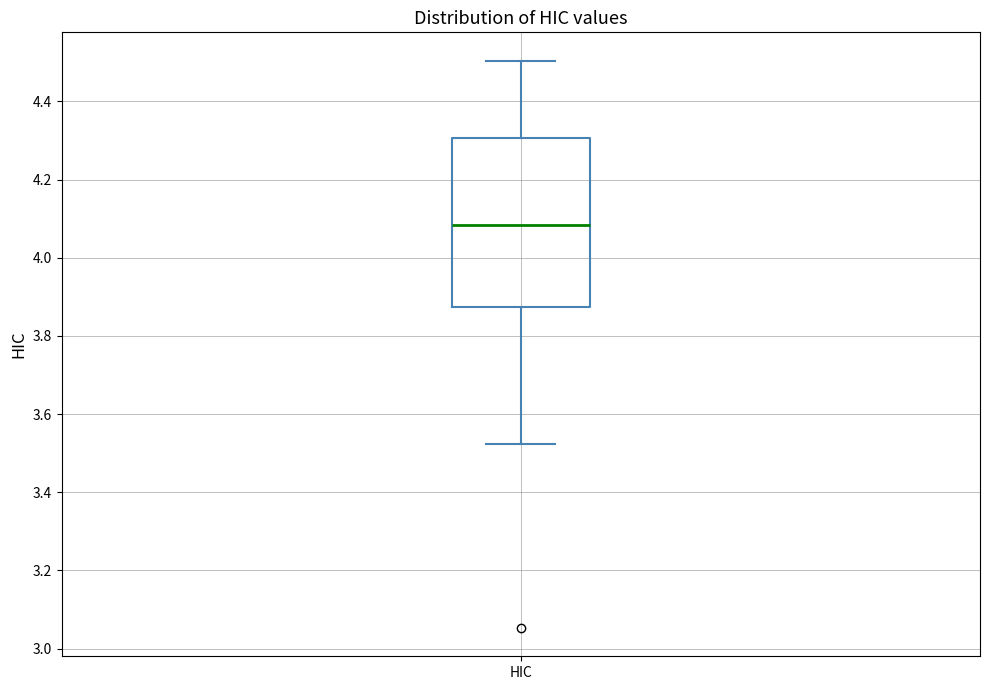

Read this box plot against the y-axis: the position of the median line, the range covered by the box, and the ends of both whiskers. The values are not printed on the chart, so give them approximately, as read against the axis.

median 4.08, box 3.88 to 4.30, whiskers 3.52 to 4.50